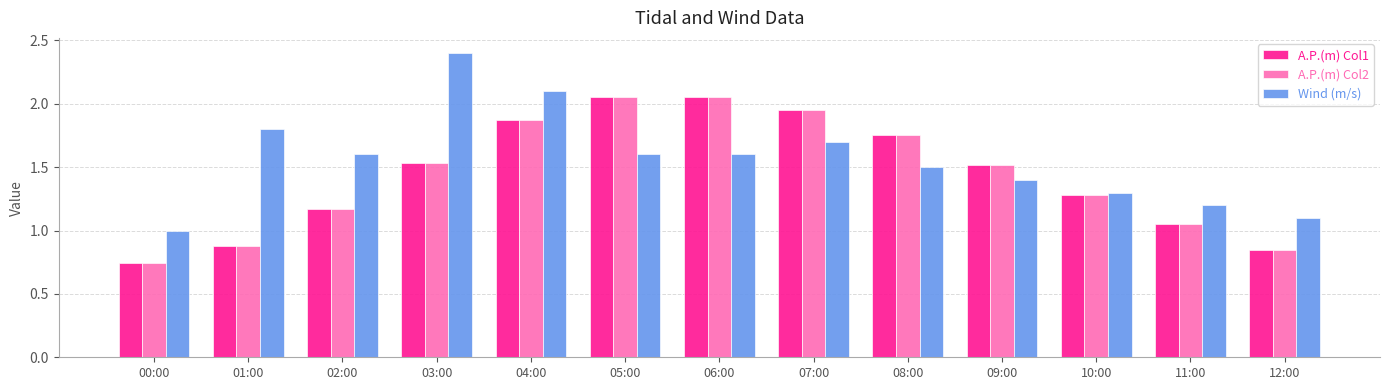

What is the difference between the maximum and minimum values in the A.P.(m) Col2 series?

1.3